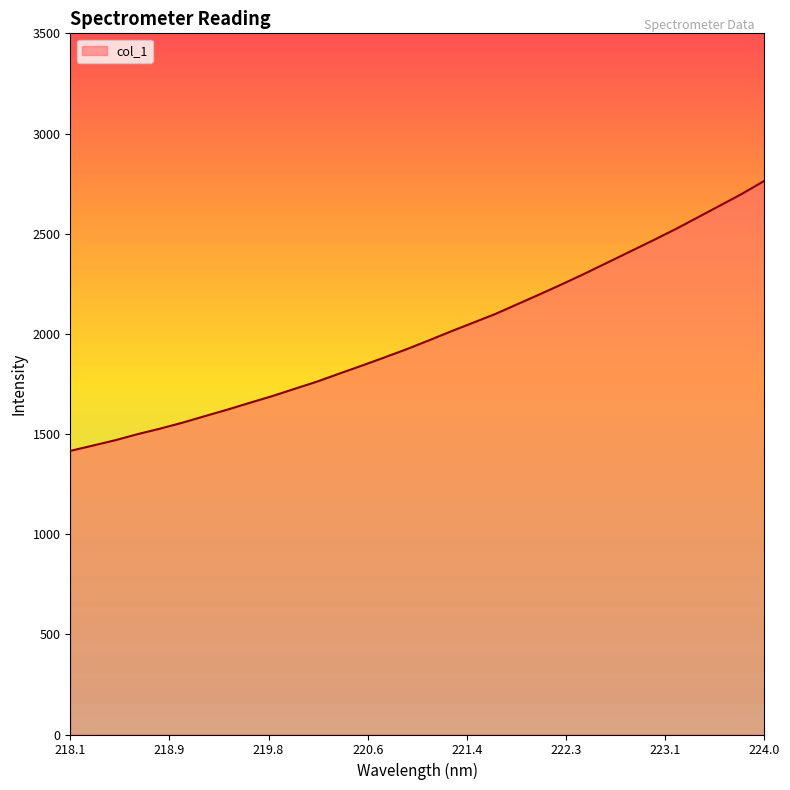

Does the chart have visible grid lines?

No